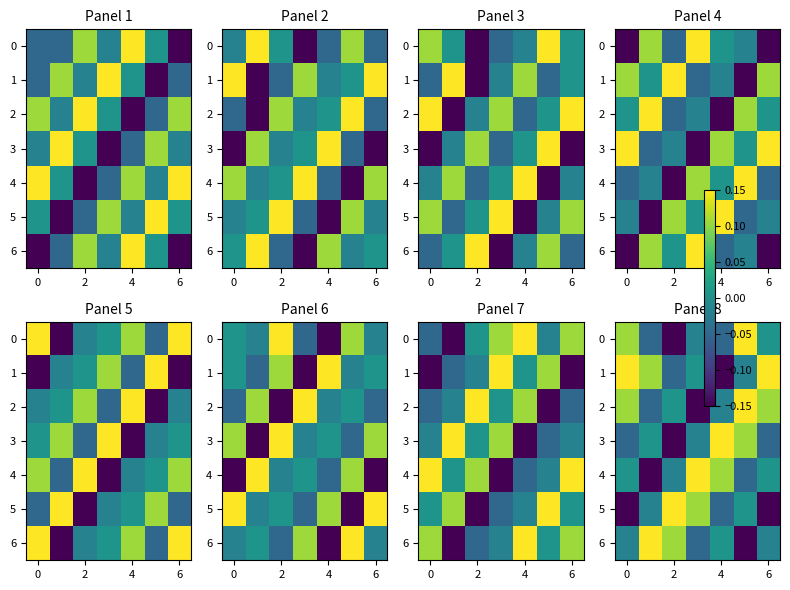

How many positive values does the 3 series have?

3